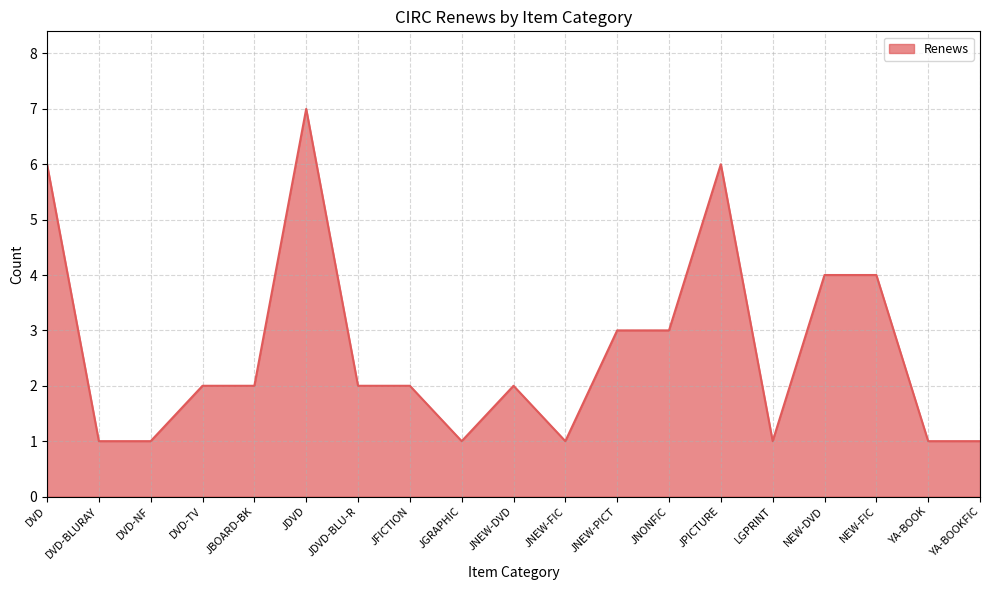

Reading left to right, transcribe all the data shown in this chart.

DVD=6	DVD-BLURAY=1	DVD-NF=1	DVD-TV=2	JBOARD-BK=2	JDVD=7	JDVD-BLU-R=2	JFICTION=2	JGRAPHIC=1	JNEW-DVD=2	JNEW-FIC=1	JNEW-PICT=3	JNONFIC=3	JPICTURE=6	LGPRINT=1	NEW-DVD=4	NEW-FIC=4	YA-BOOK=1	YA-BOOKFIC=1